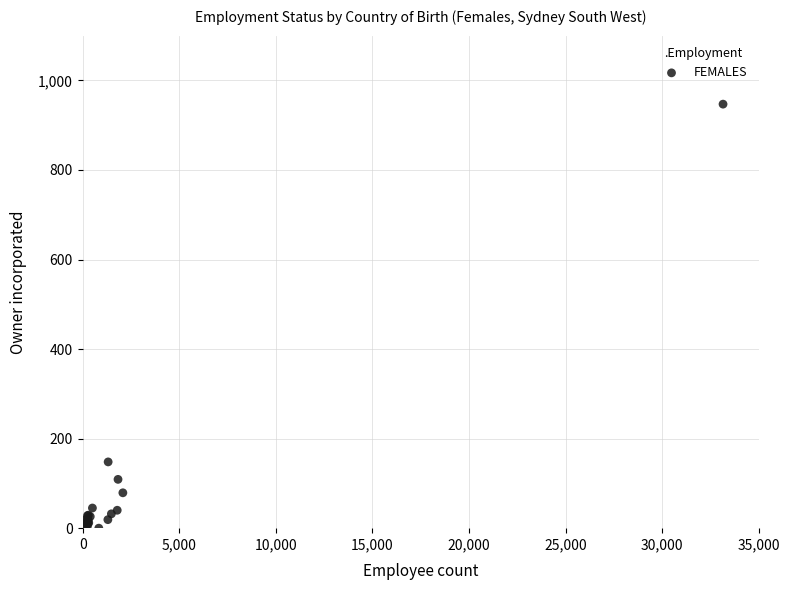

What Y value in the scatter plot is closest to 473?

148